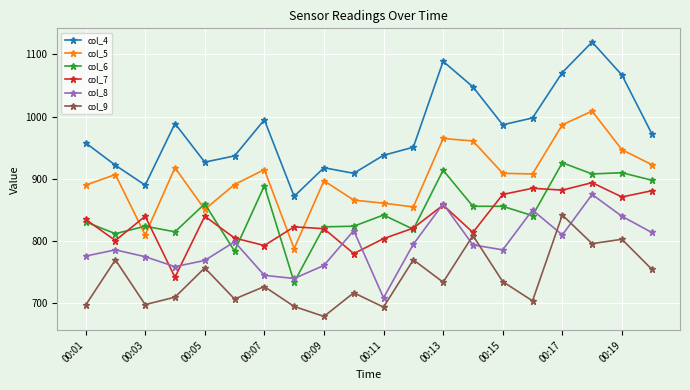

True or false: col_4 and col_6 intersect in this chart.

False